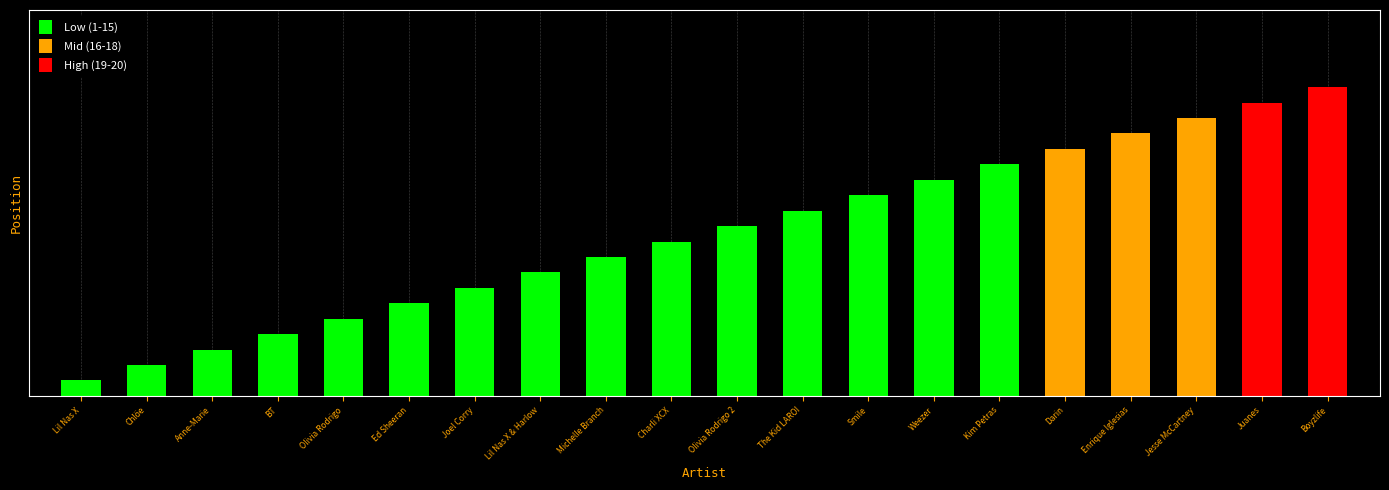

What is the smallest value displayed?

1